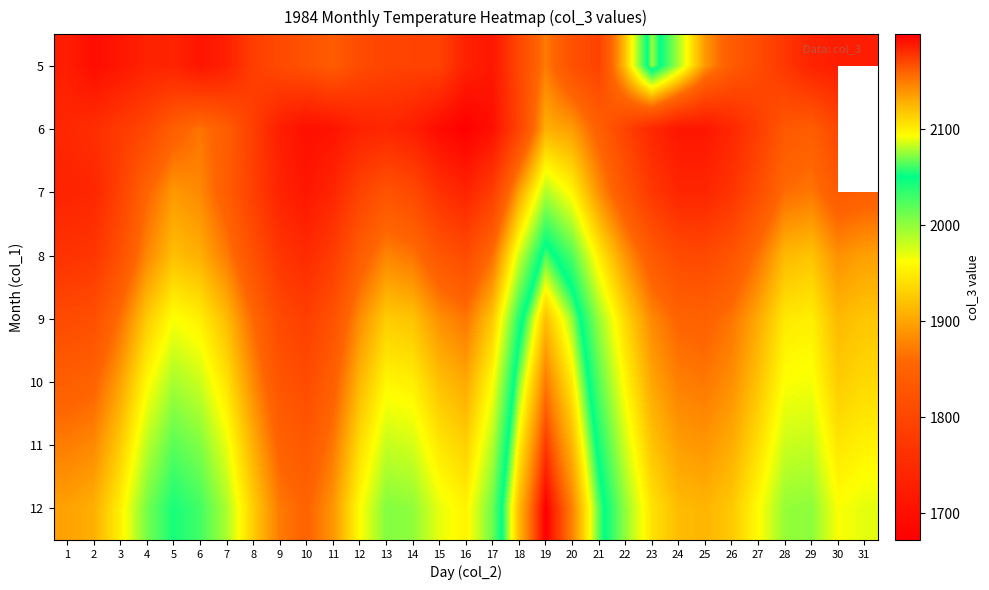

Between 15 and 19, which is larger?

19